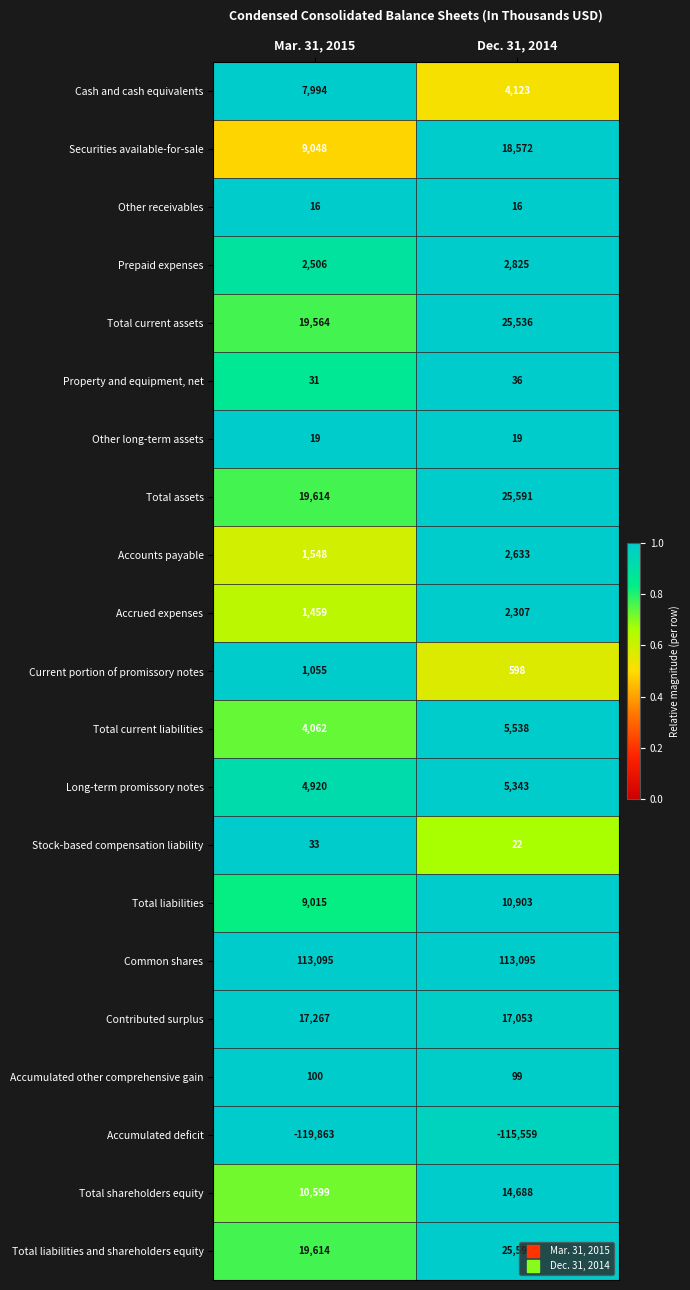

What is the average value of the Total current assets series?

22550